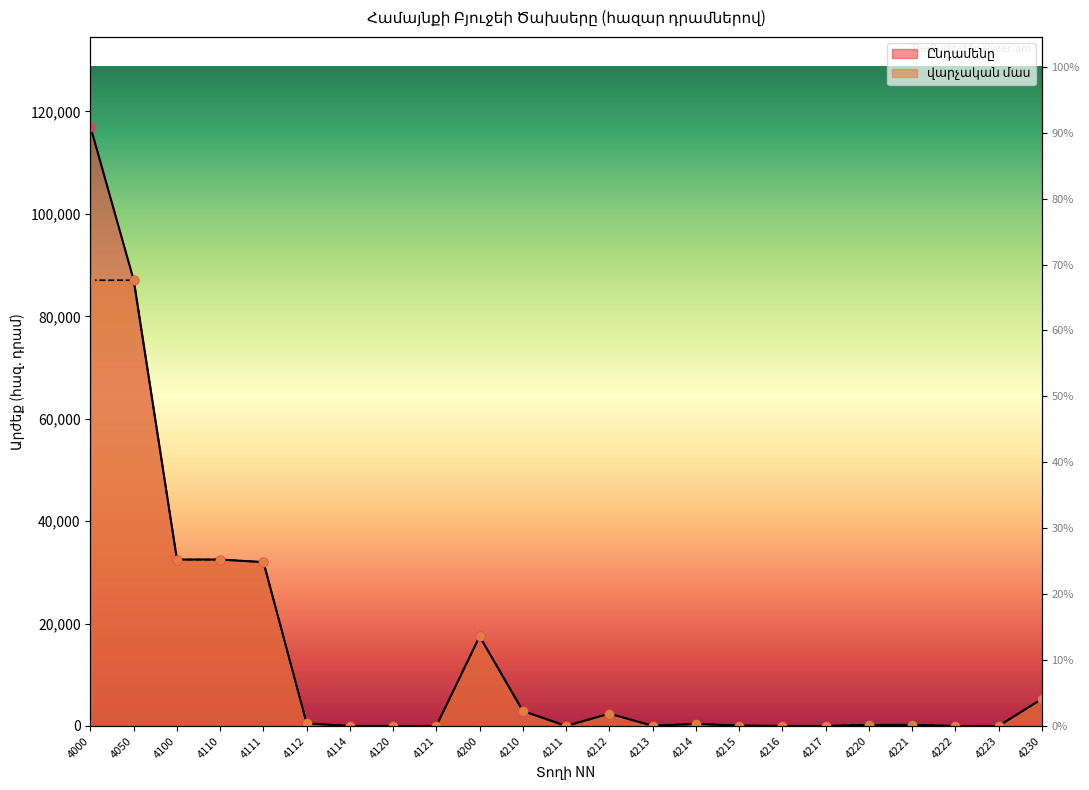

Which series has the largest total across all categories?

Ընդամենը